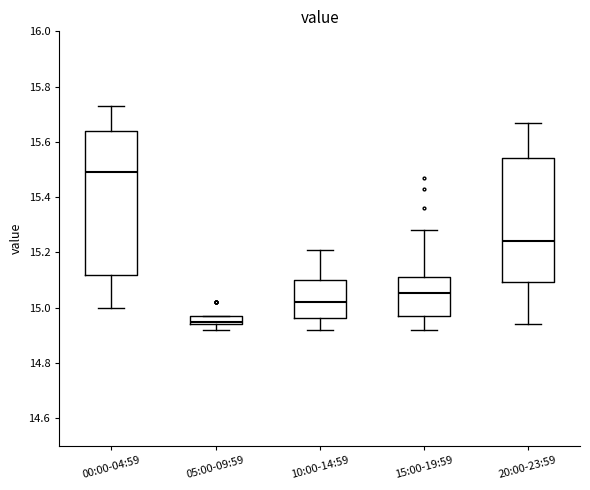

Which box's median line is the lowest?

05:00-09:59